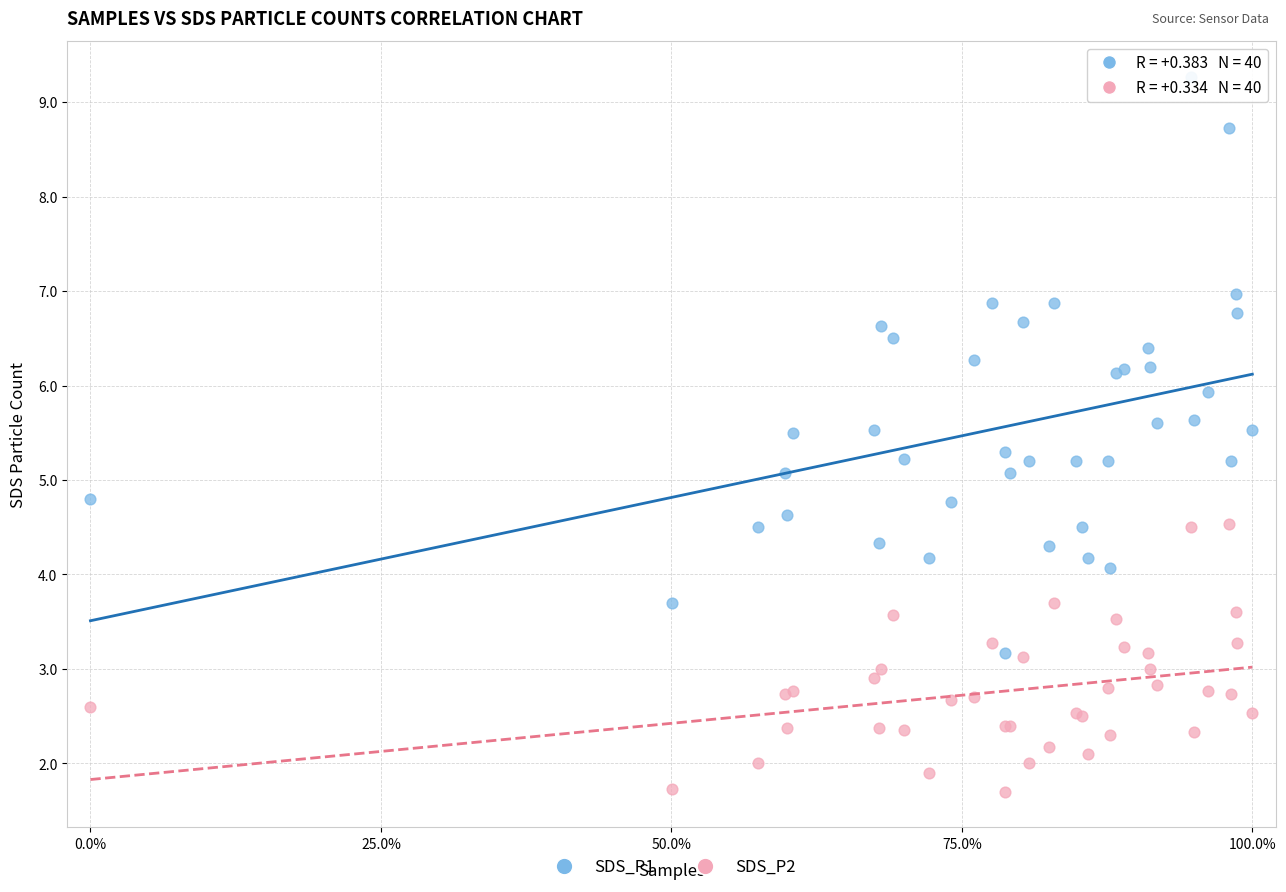

What are all the series names shown in the legend?

SDS_P1, SDS_P2